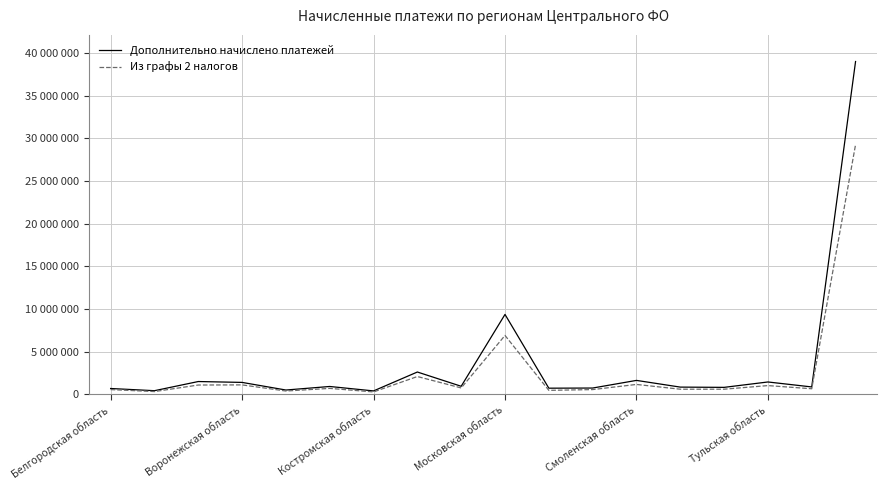

True or false: Из графы 2 налогов has more than 1 points higher than both neighbors.

True